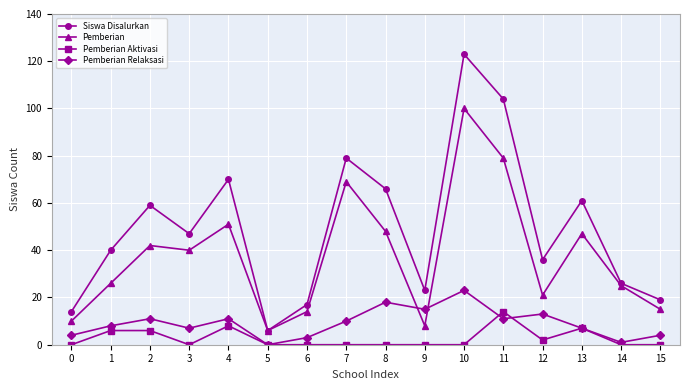

Rank the series by their maximum value, from highest to lowest.

Siswa Disalurkan, Pemberian, Pemberian Relaksasi, Pemberian Aktivasi